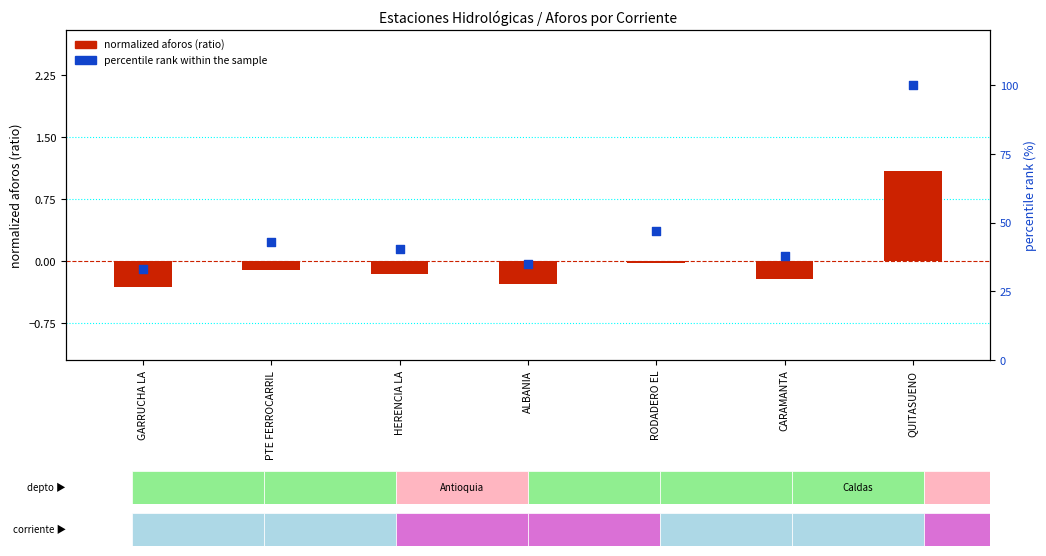

Is the value of percentile rank within the sample at RODADERO EL greater than the value of normalized aforos (ratio) at ALBANIA?

Yes